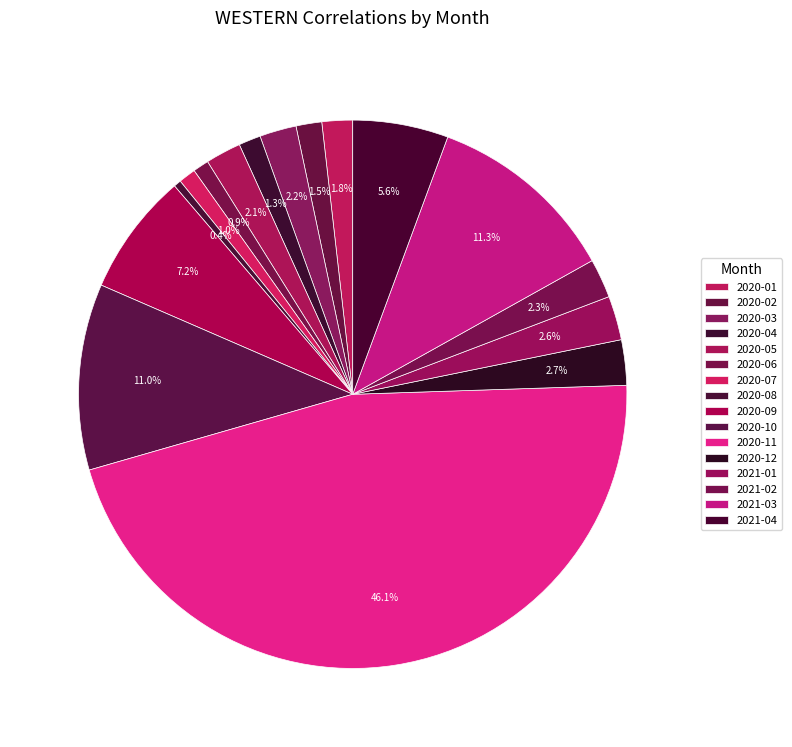

Count the number of slices in the pie.

16